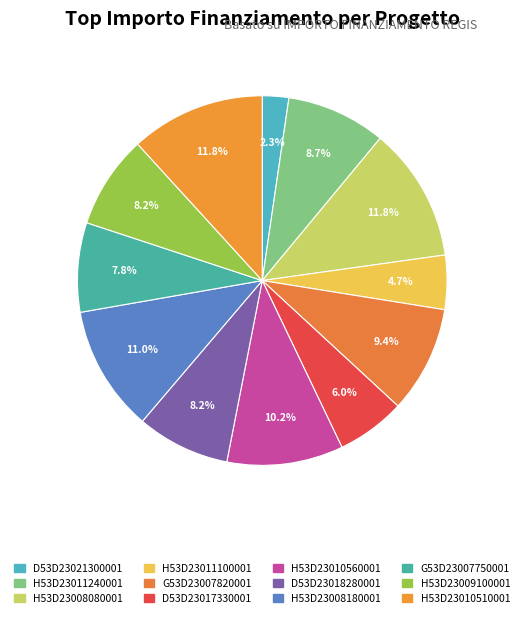

Combined, do D53D23017330001 and H53D23011240001 account for over 50%?

No